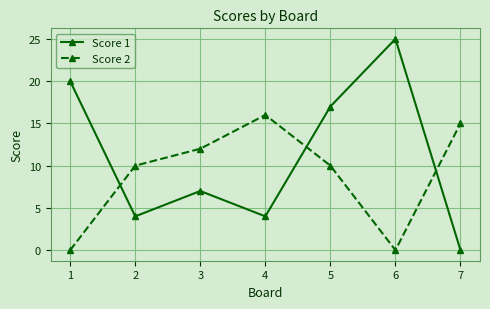

At which label does Score 1 first exceed 7?

1